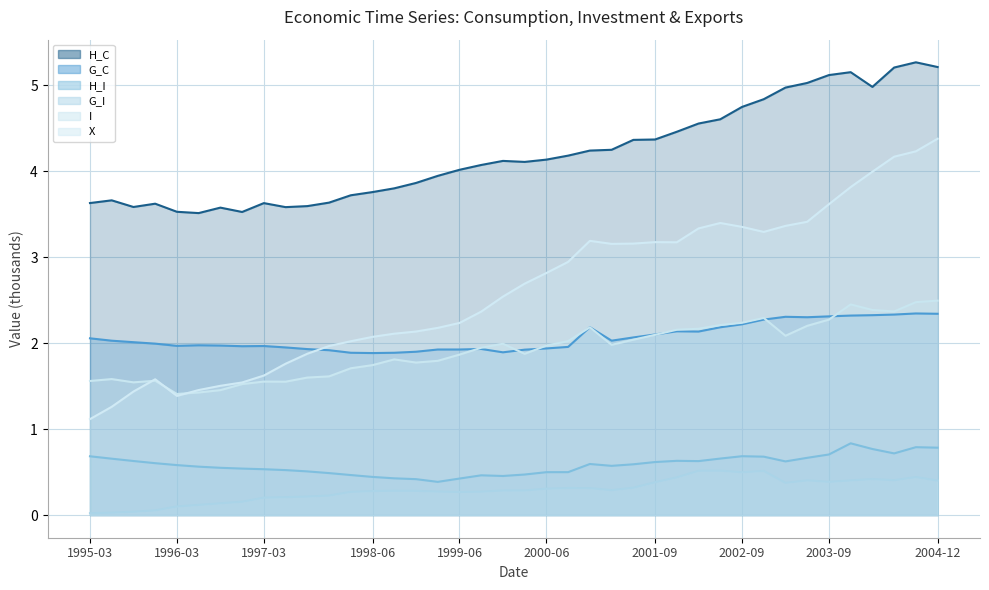

True or false: H_I has more than 1 interior local peaks.

True